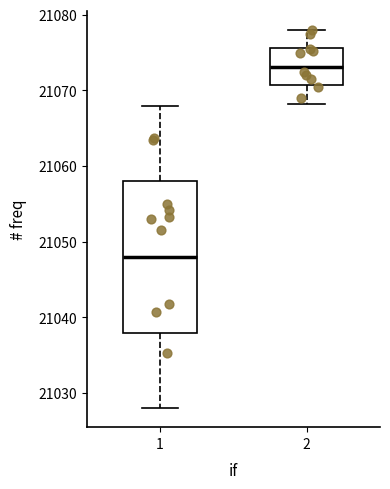

Where does the median line of the box at x = 2 sit on the y-axis? The values are not printed on the chart, so give them approximately, as read against the axis.

21073